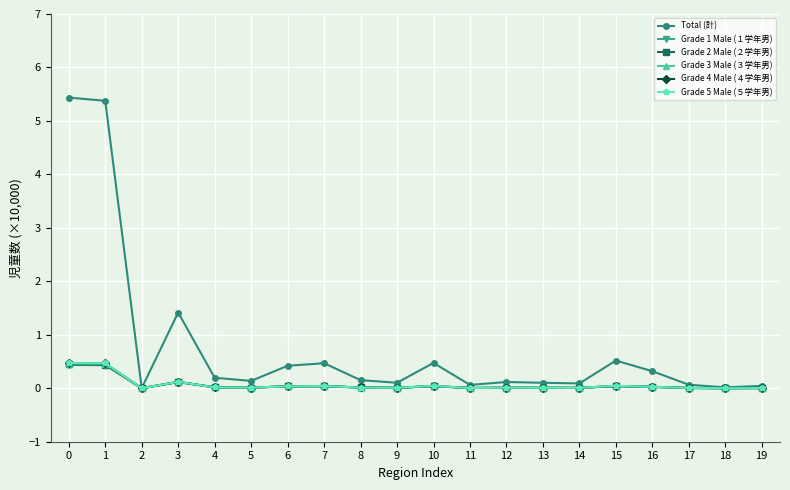

Does the chart display data point markers on the line(s)?

Yes